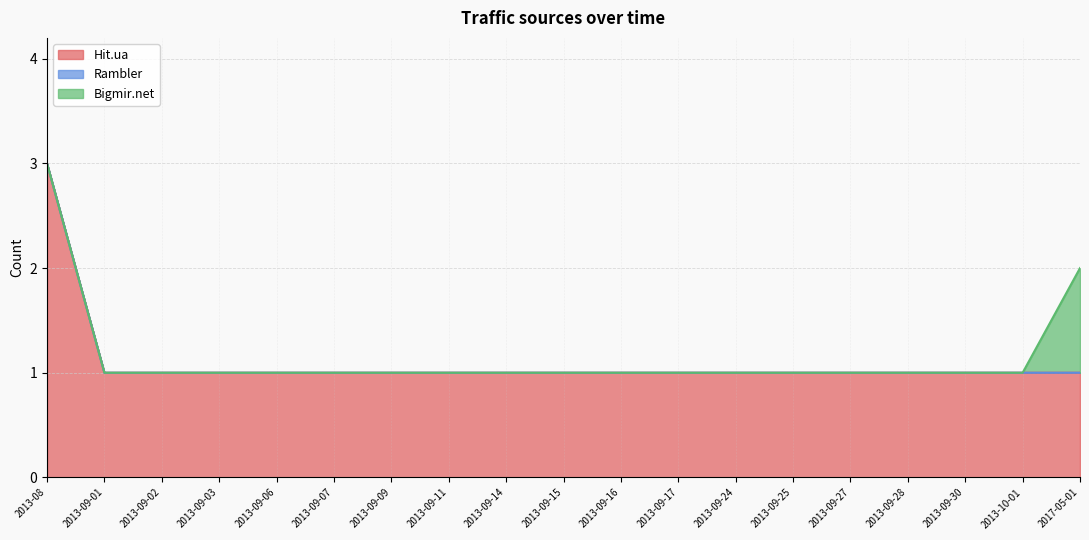

True or false: Rambler and Hit.ua intersect in this chart.

False